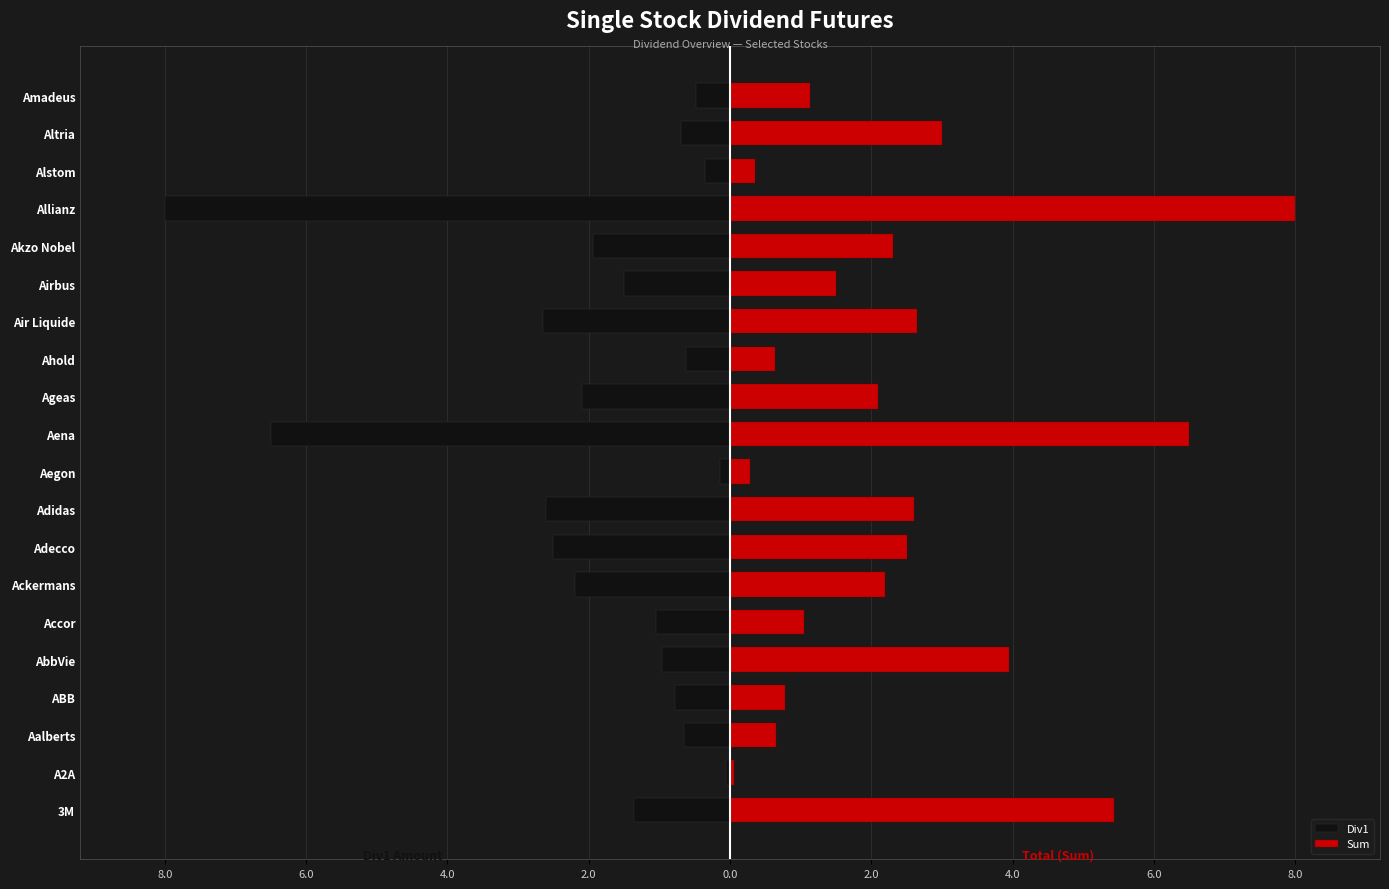

What are all the series names shown in the legend?

Div1, Sum